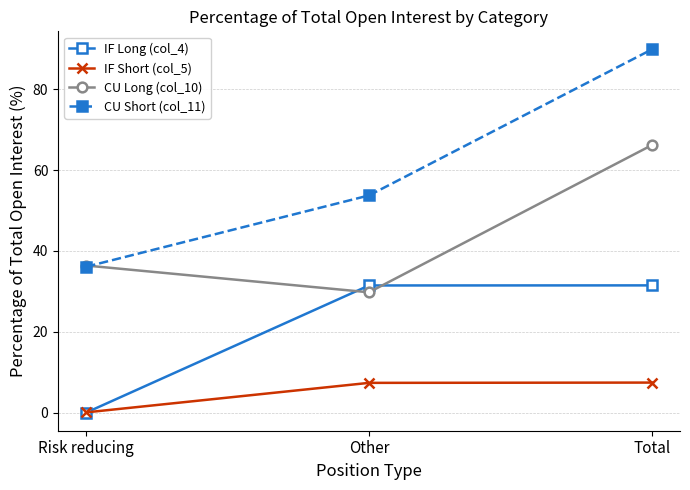

What is the spread (max minus min) of values at Other?

46.4